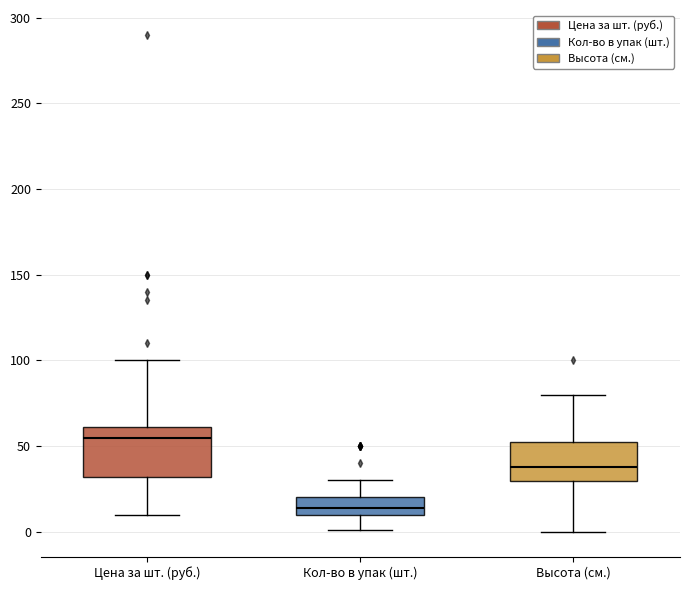

Reading left to right, read every box against the y-axis: the position of its median line, the range the box covers, and the ends of its whiskers. The values are not printed on the chart, so give them approximately, as read against the axis.

Цена за шт. (руб.): median 55, box 30 to 60, whiskers 10 to 100
Кол-во в упак (шт.): median 15, box 10 to 20, whiskers 0 to 30
Высота (см.): median 40, box 30 to 55, whiskers 0 to 80